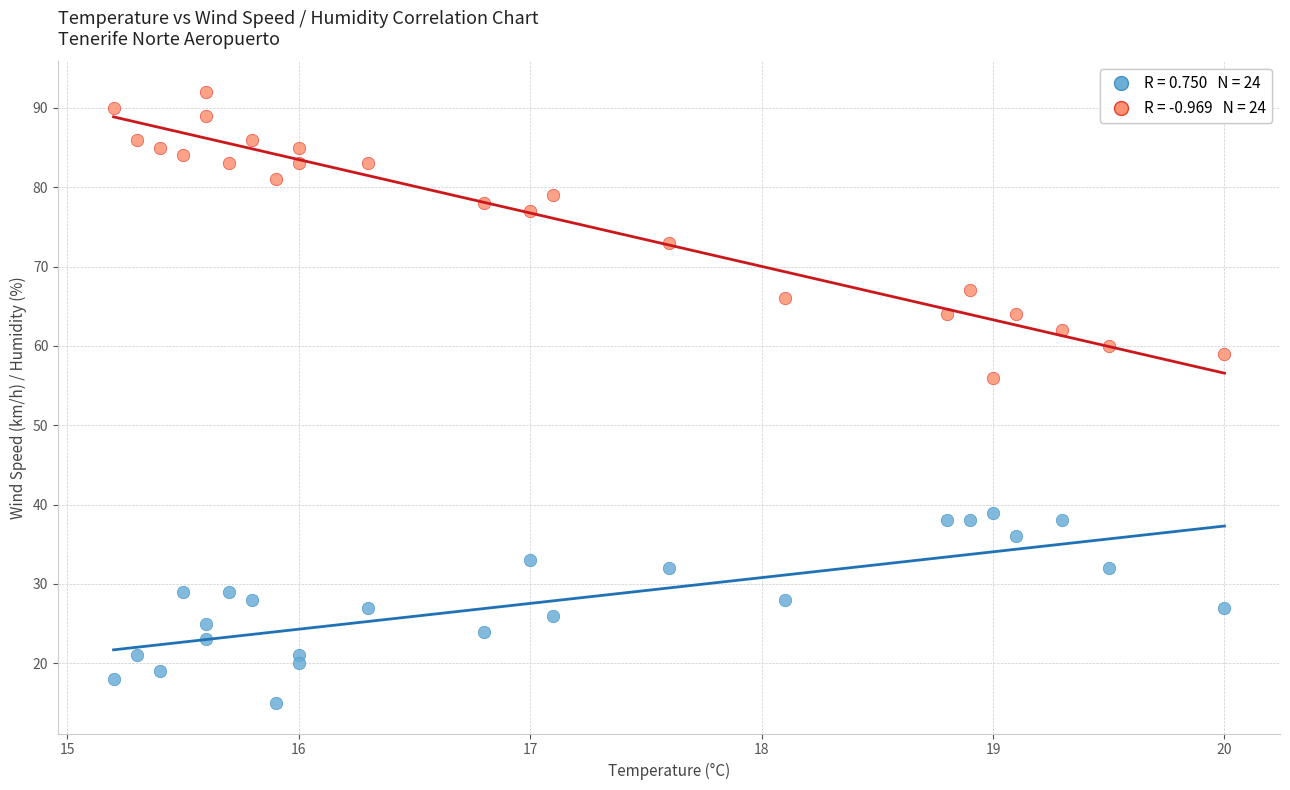

Across all data points, what is the range of Y values (max minus min)?

77